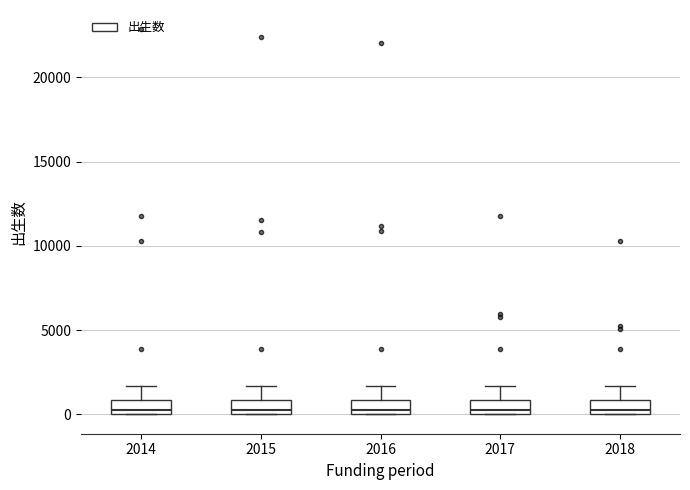

Reading left to right, transcribe this box plot: for each box, give where its median line is, the range the box spans, and where its two whiskers end, as read against the y-axis. The values are not printed on the chart, so give them approximately, as read against the axis.

2014: median 500, box 0 to 1000, whiskers 0 to 1500
2015: median 500, box 0 to 1000, whiskers 0 to 1500
2016: median 500, box 0 to 1000, whiskers 0 to 1500
2017: median 500, box 0 to 1000, whiskers 0 to 1500
2018: median 500, box 0 to 1000, whiskers 0 to 1500